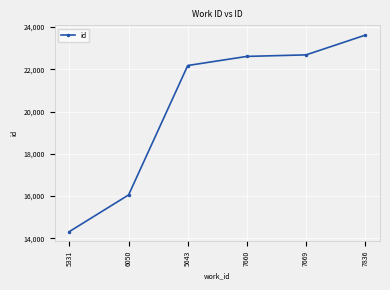

What is the change in value from 5331 to 7836?

+9296